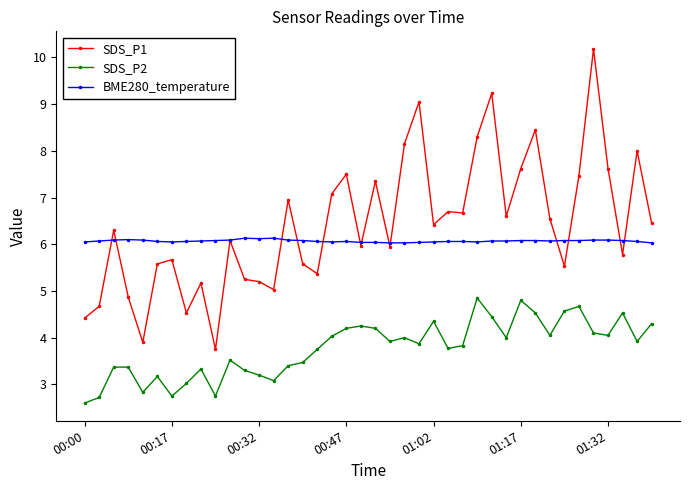

Count the number of categories in the chart.

40